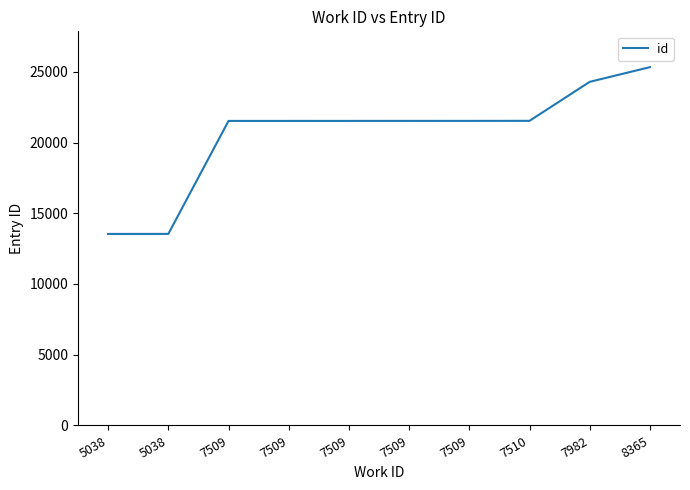

Is this an area chart (filled region under the line)?

No